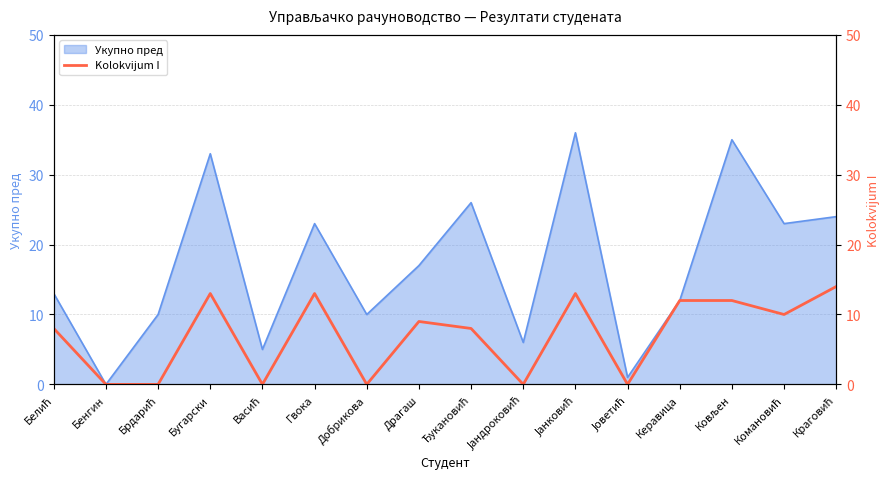

The Укупно пред series shows 17 at Драгаш. True or false?

True